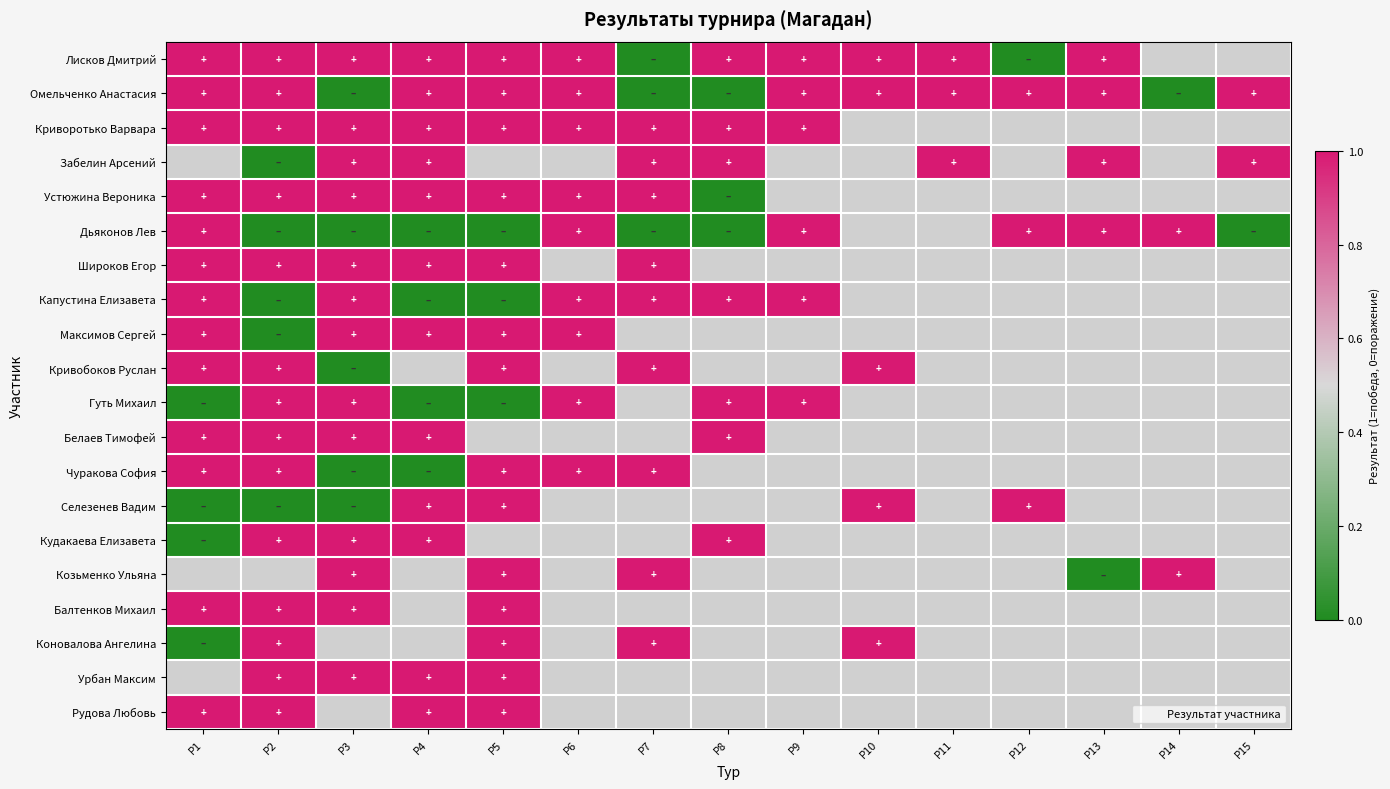

At which label does Рудова Любовь reach its minimum?

Р1